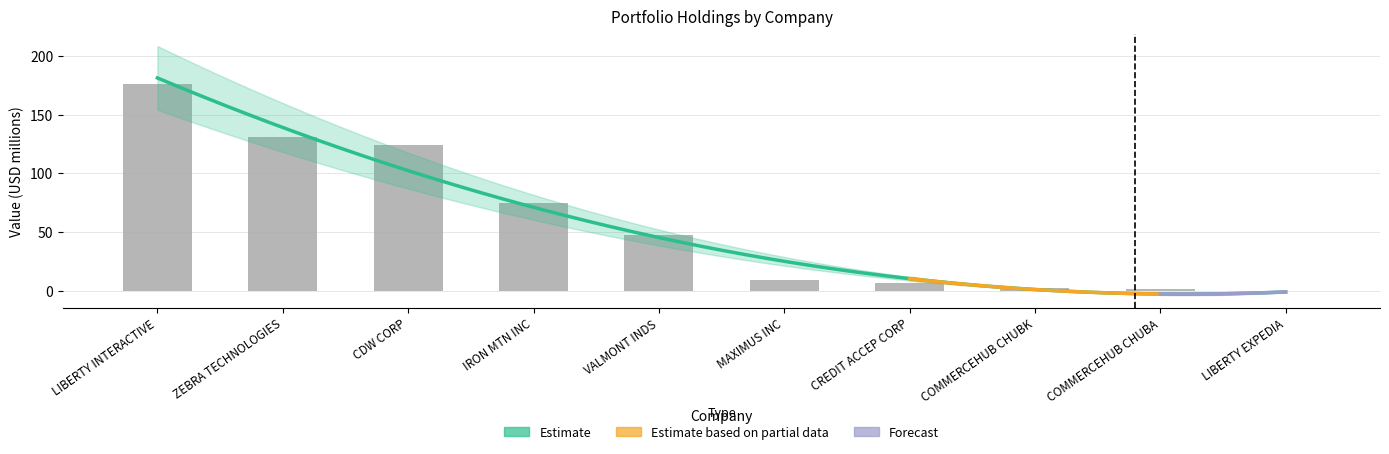

How many data points are above 47?

5